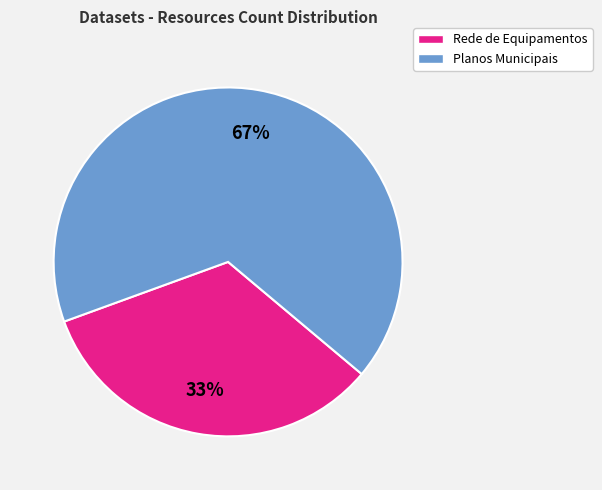

Is there a majority slice in this chart?

Yes